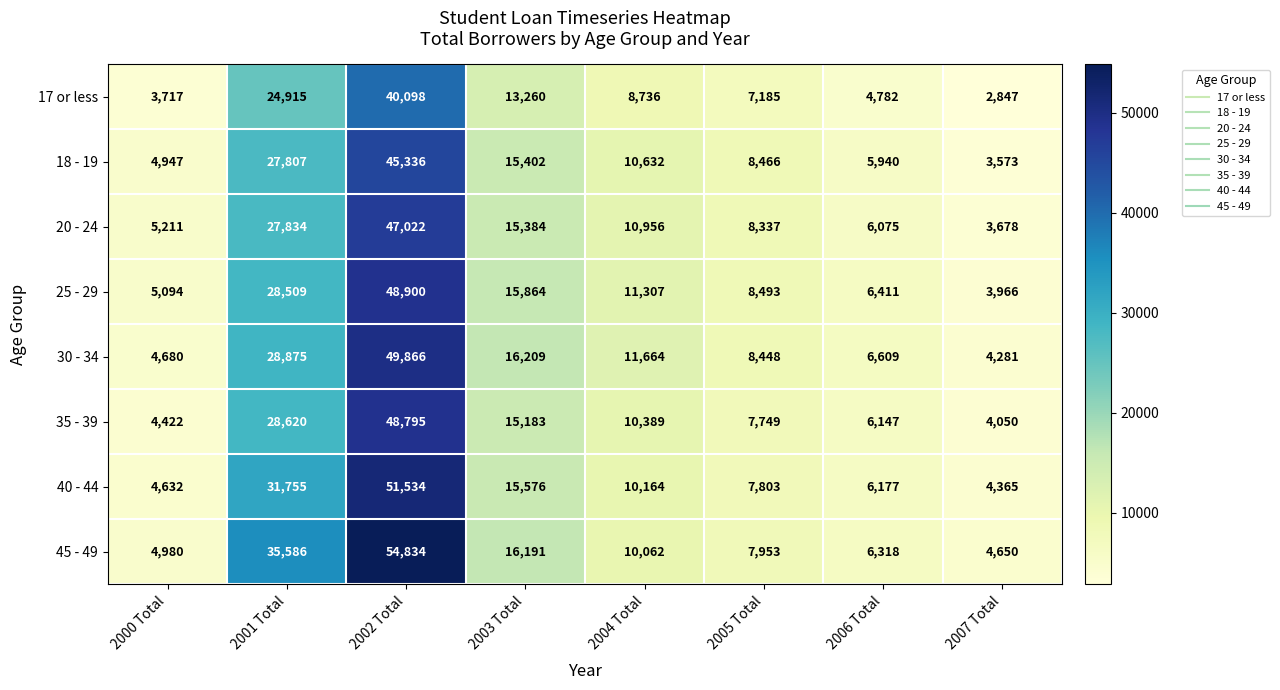

At which category is the sum across all series the highest?

2002 Total